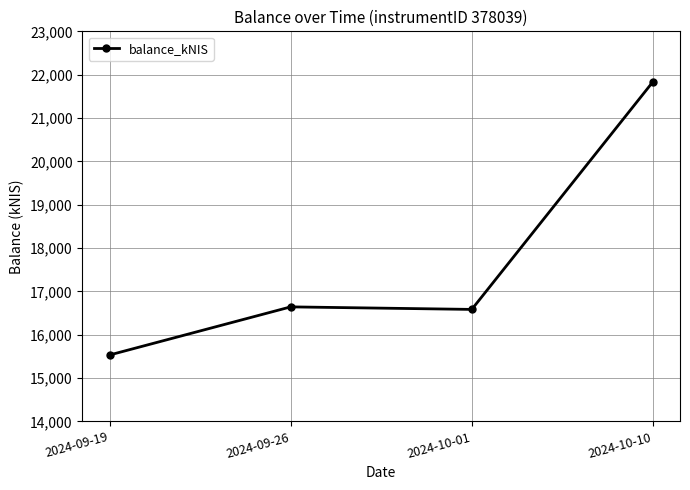

What is the minimum value shown in the chart?

15532.8